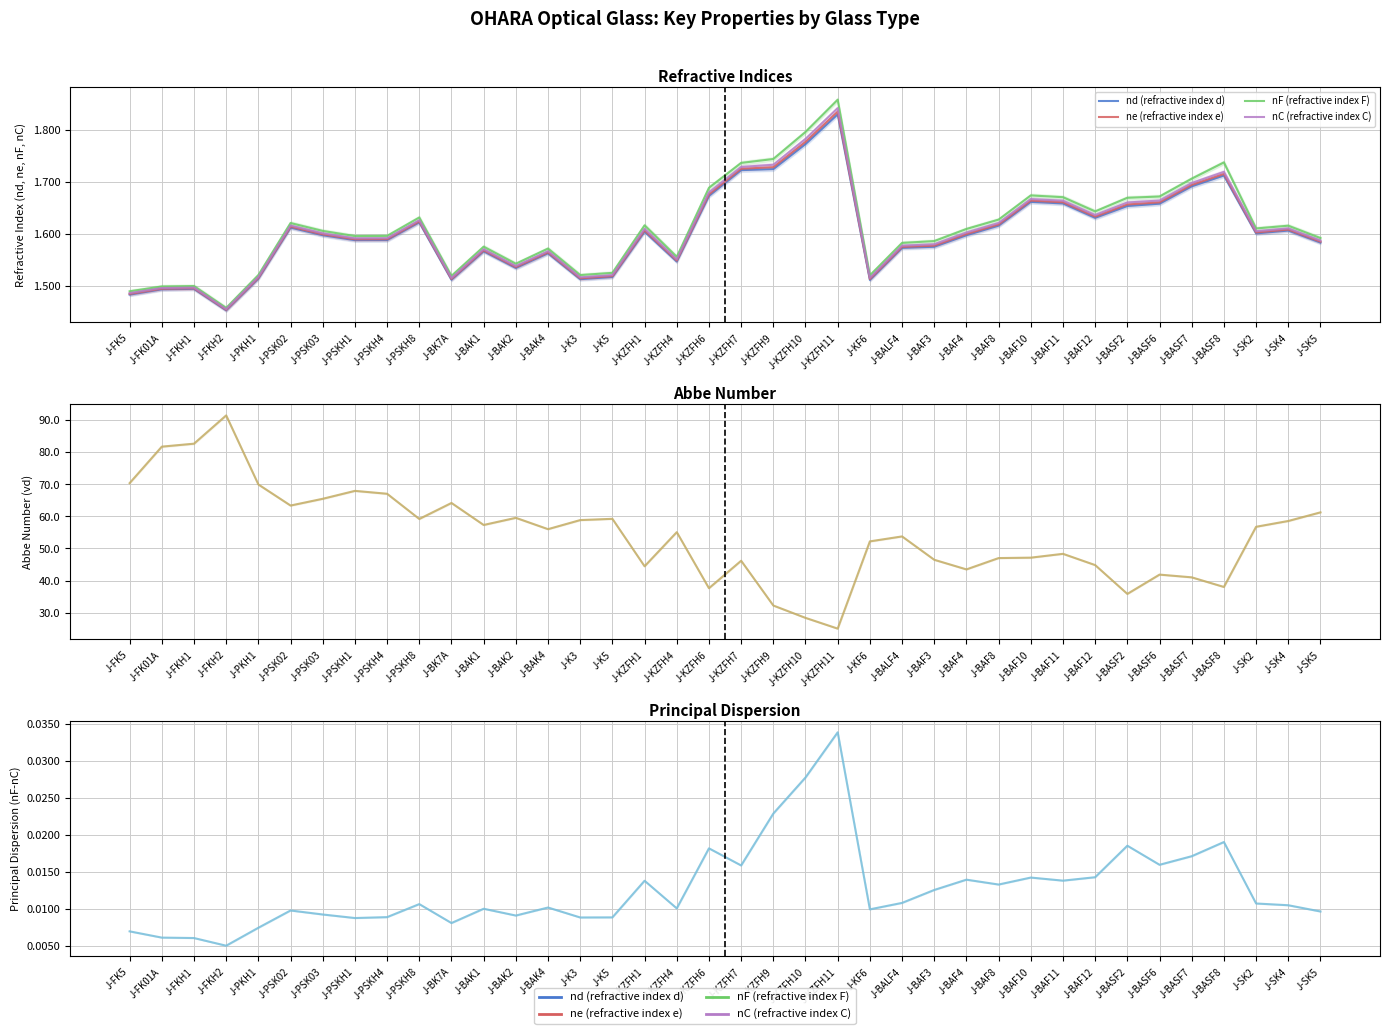

At which category does vd (Abbe number) reach its first local valley?

J-PSK02